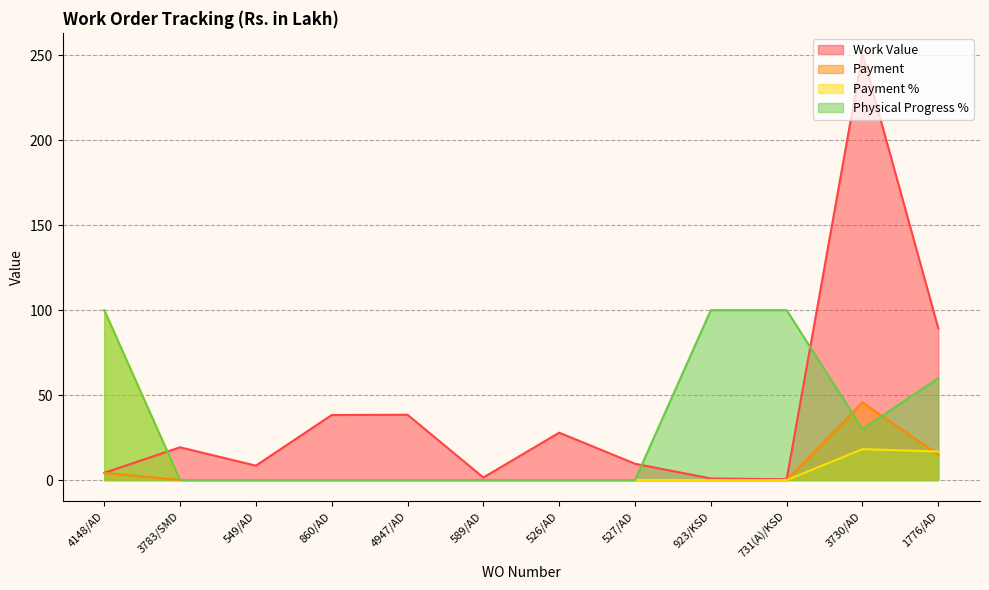

What is the sum of the Payment values at 4148/AD and 4947/AD?

4.2